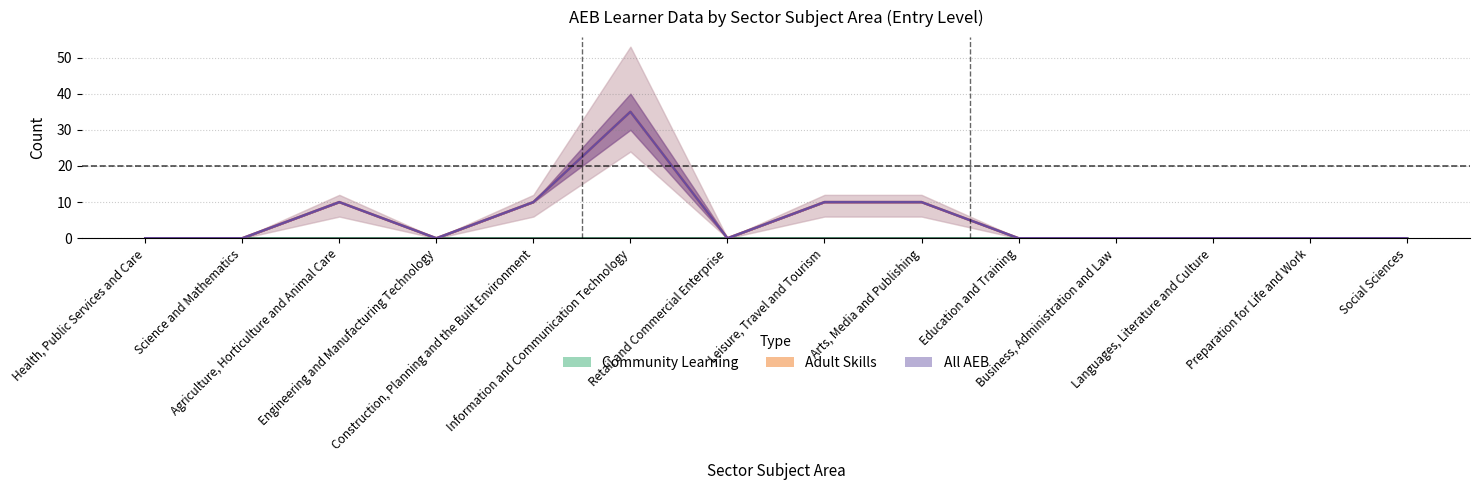

At which category is the sum across all series the highest?

Information and Communication Technology